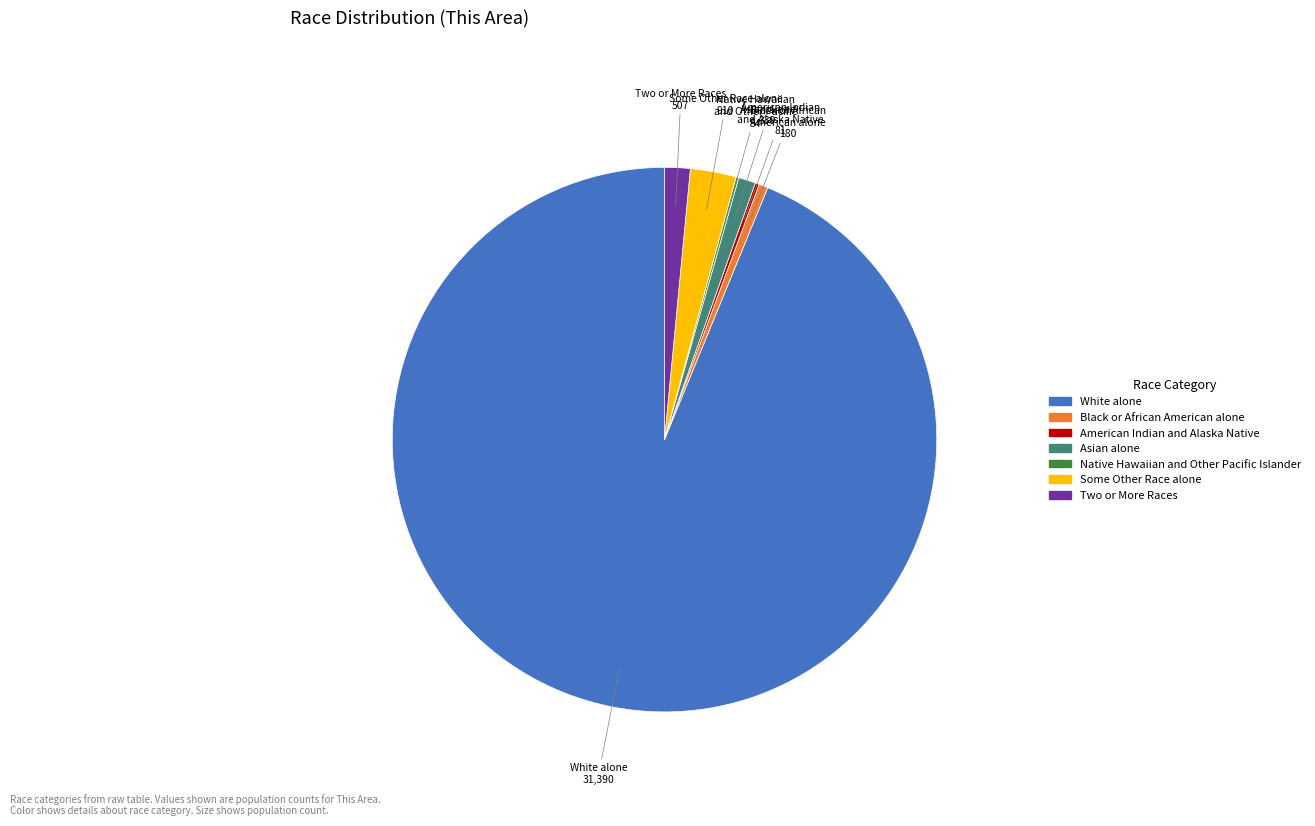

Approximately how many times larger is the value at White alone compared to Some Other Race alone?

34.5